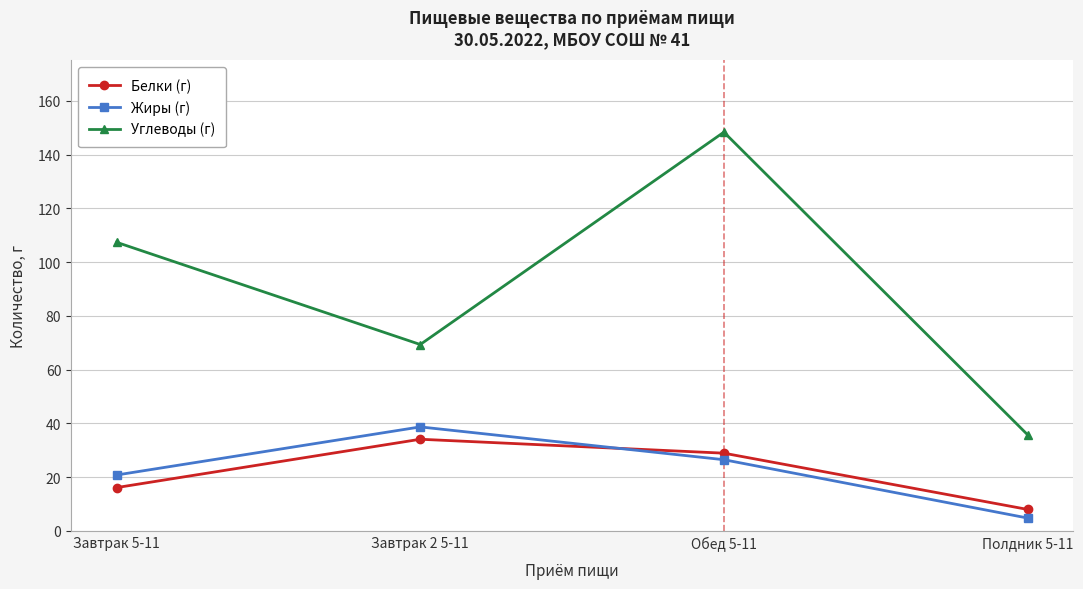

What position from the left is Завтрак 5-11?

1